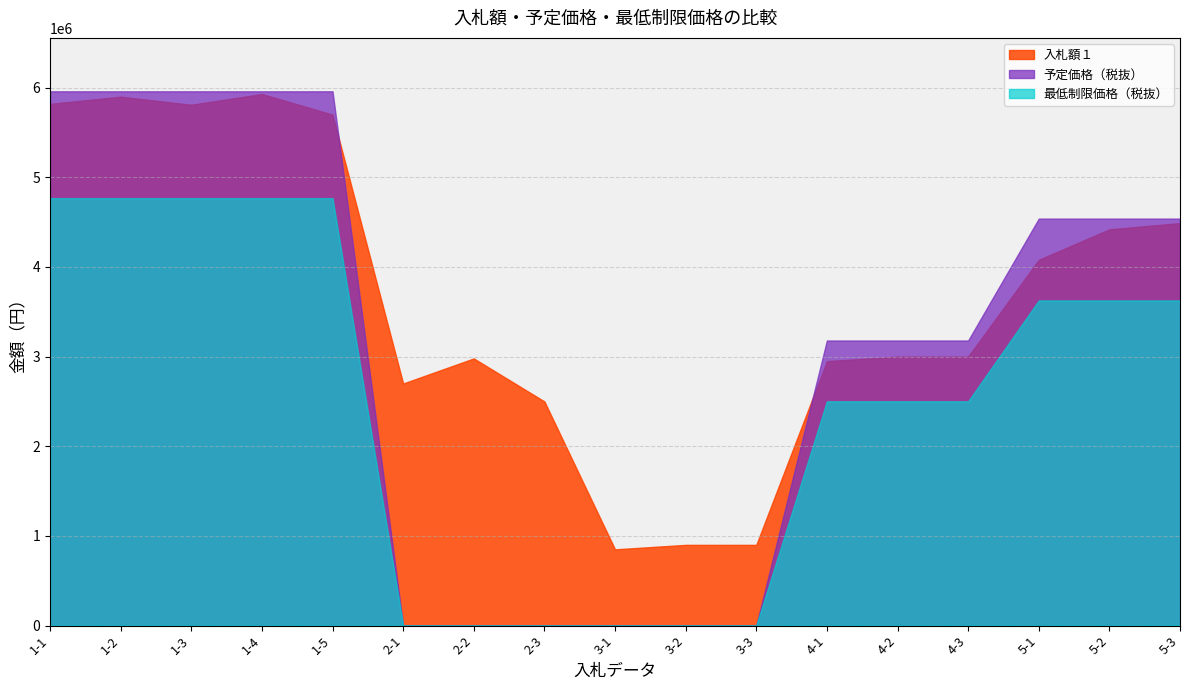

Does the chart have visible grid lines?

Yes